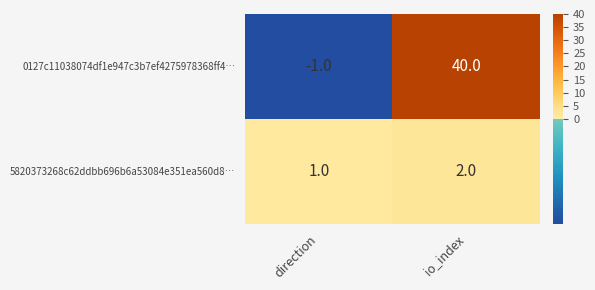

Which series has the largest range (max minus min)?

0127c11038074df1e947c3b7ef4275978368ff4…